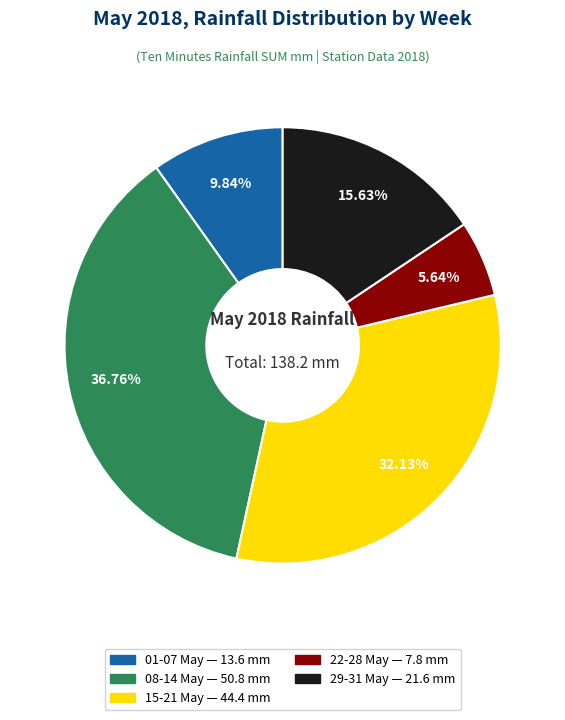

How many segments does this pie chart have?

5